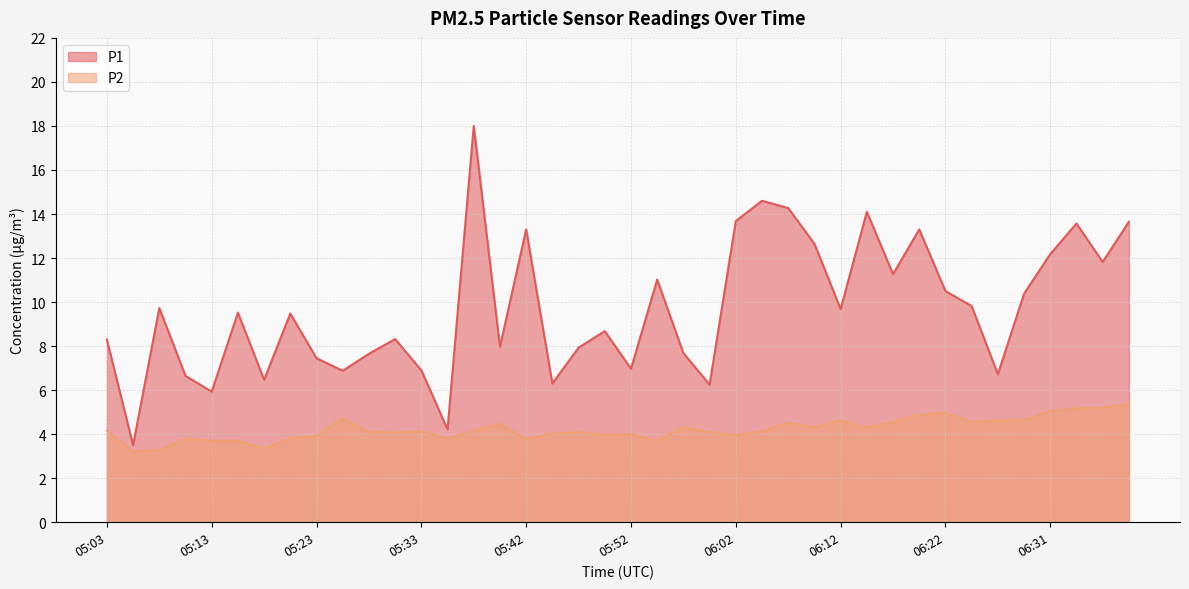

Reading right to left, extract all data points from this chart.

P1: 06:39=13.7	06:36=11.8	06:34=13.6	06:31=12.2	06:29=10.4	06:27=6.7	06:24=9.8	06:22=10.5	06:19=13.3	06:17=11.3	06:14=14.1	06:12=9.7	06:10=12.7	06:07=14.3	06:05=14.6	06:02=13.7	06:00=6.2	05:57=7.7	05:55=11.0	05:52=7.0	05:50=8.7	05:47=7.9	05:45=6.3	05:42=13.3	05:40=8.0	05:38=18.0	05:35=4.2	05:33=6.9	05:30=8.3	05:28=7.7	05:25=6.9	05:23=7.5	05:20=9.5	05:18=6.5	05:15=9.5	05:13=5.9	05:11=6.7	05:08=9.7	05:06=3.5	05:03=8.3
P2: 06:39=5.4	06:36=5.2	06:34=5.2	06:31=5.0	06:29=4.6	06:27=4.6	06:24=4.5	06:22=5.0	06:19=4.9	06:17=4.5	06:14=4.3	06:12=4.6	06:10=4.3	06:07=4.5	06:05=4.1	06:02=4.0	06:00=4.1	05:57=4.3	05:55=3.7	05:52=4.0	05:50=4.0	05:47=4.1	05:45=4.0	05:42=3.8	05:40=4.5	05:38=4.2	05:35=3.8	05:33=4.1	05:30=4.1	05:28=4.1	05:25=4.7	05:23=3.9	05:20=3.8	05:18=3.4	05:15=3.7	05:13=3.7	05:11=3.8	05:08=3.3	05:06=3.2	05:03=4.2